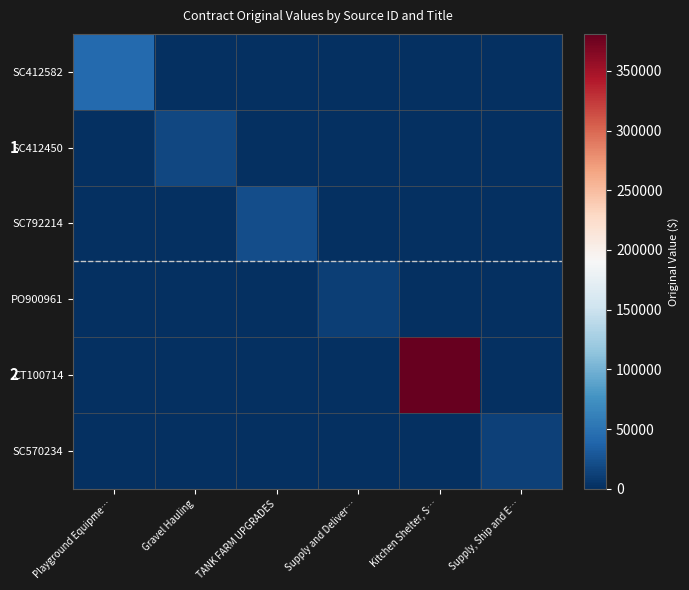

What is the greatest value displayed?

381000.0